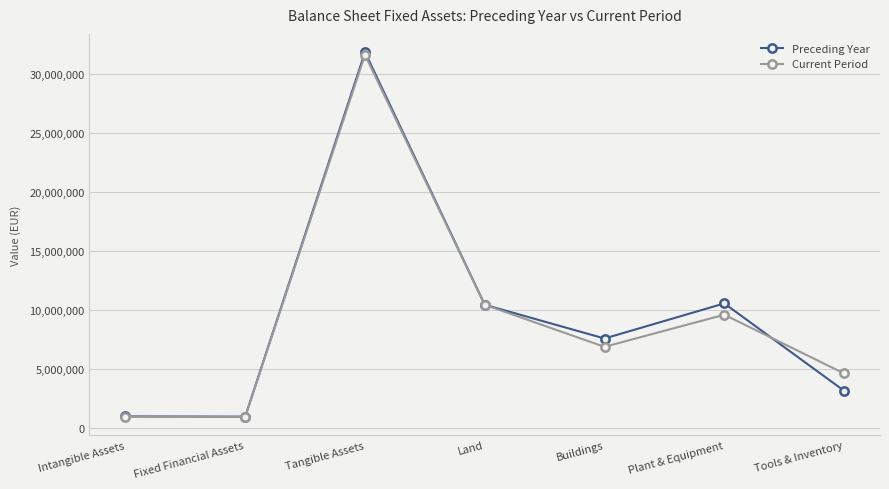

Where is Current Period nearest to the value 16265219?

Land